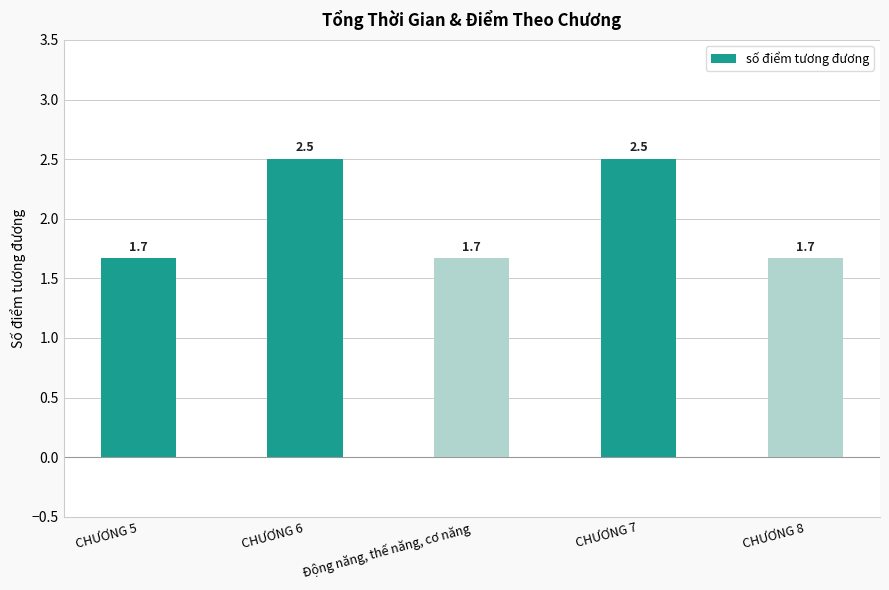

What is the label of the 2nd bar from the left?

CHƯƠNG 6